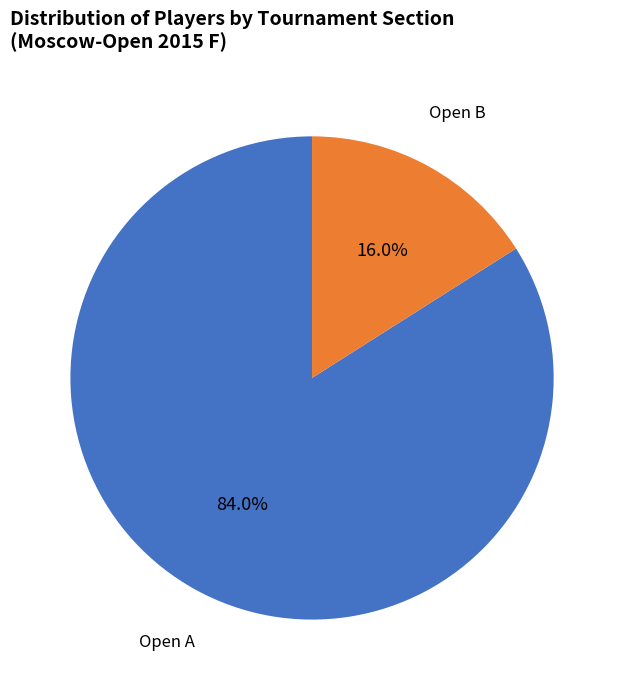

How many slices are in this pie chart?

2